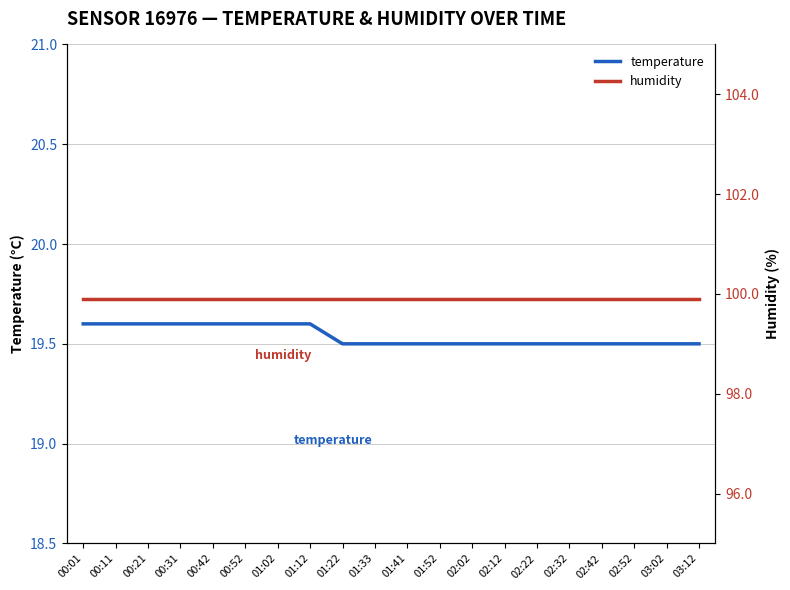

At which category is the sum across all series the highest?

00:01